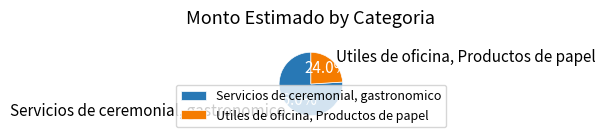

Which category accounts for the majority?

Servicios de ceremonial, gastronomico